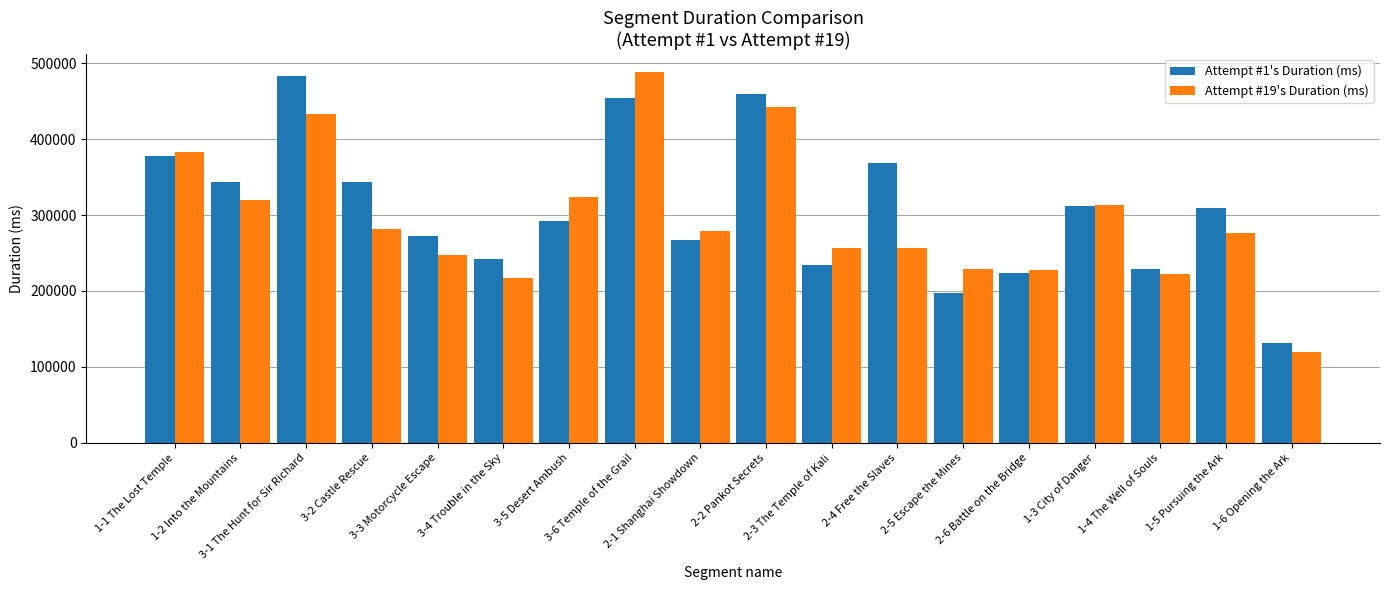

What is the sum of all Attempt #1's Duration (ms) values?

5541626